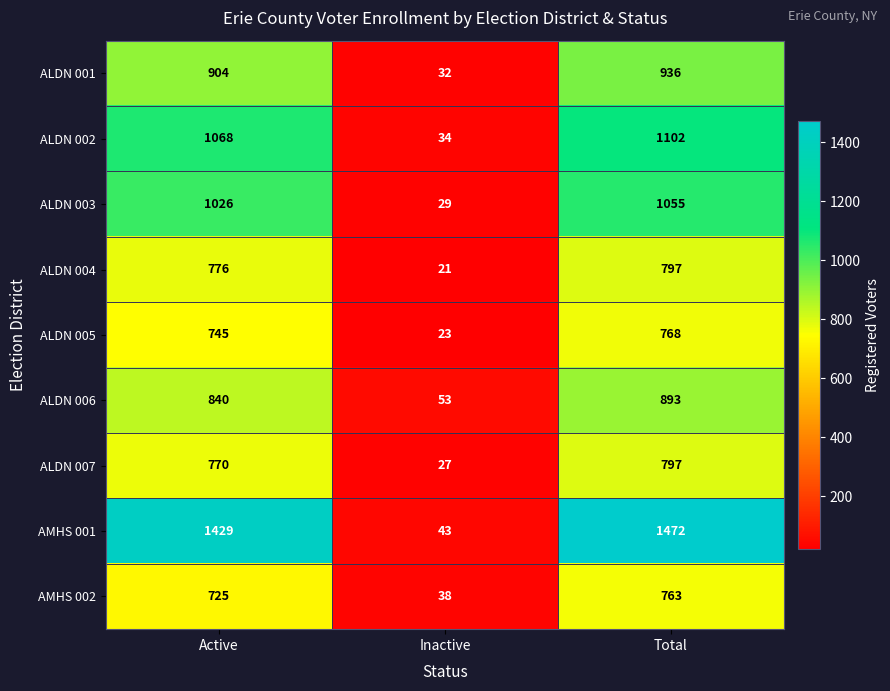

Rank the categories by ALDN 004 value from lowest to highest.

Inactive, Active, Total